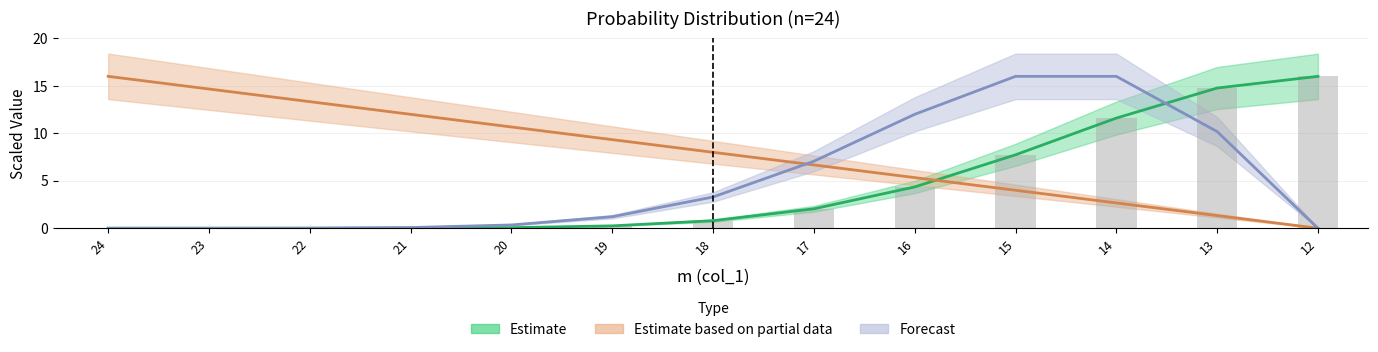

Between 16 and 13, which is larger?

13